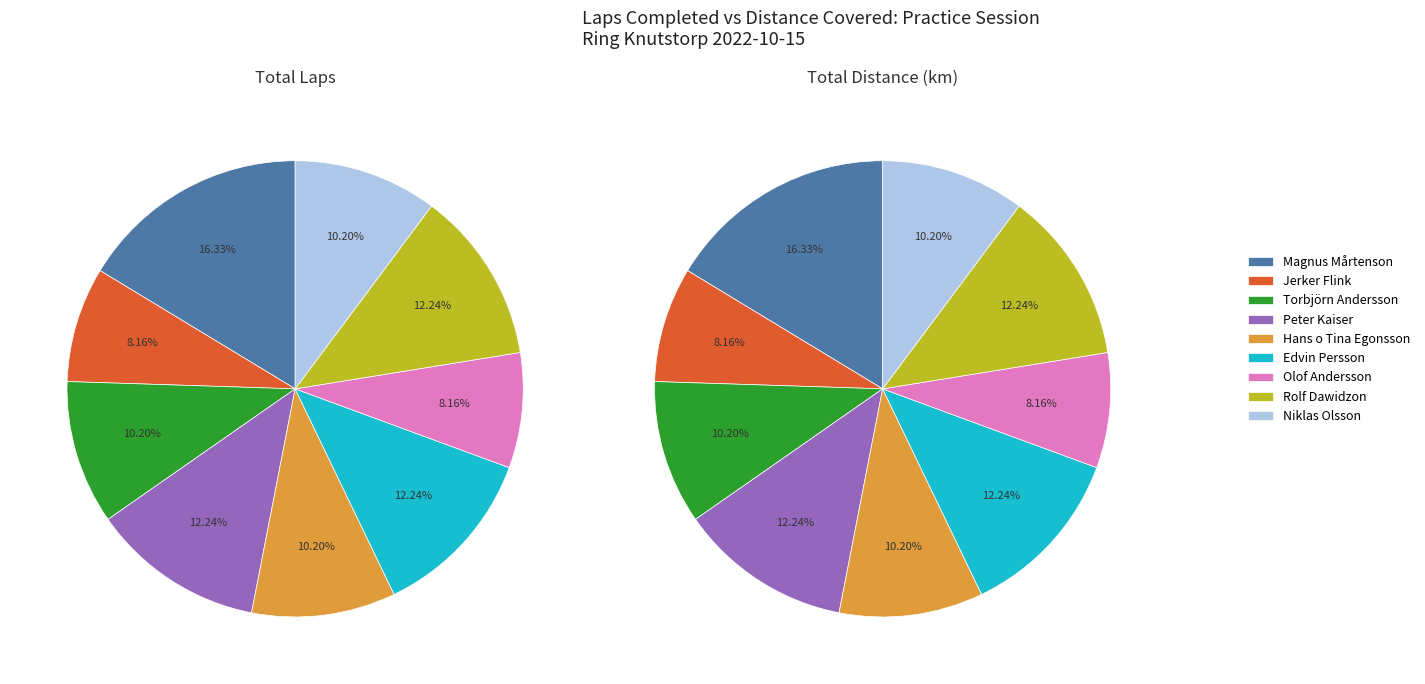

To the nearest percent, what is the combined percentage of Peter Kaiser and Rolf Dawidzon?

24%